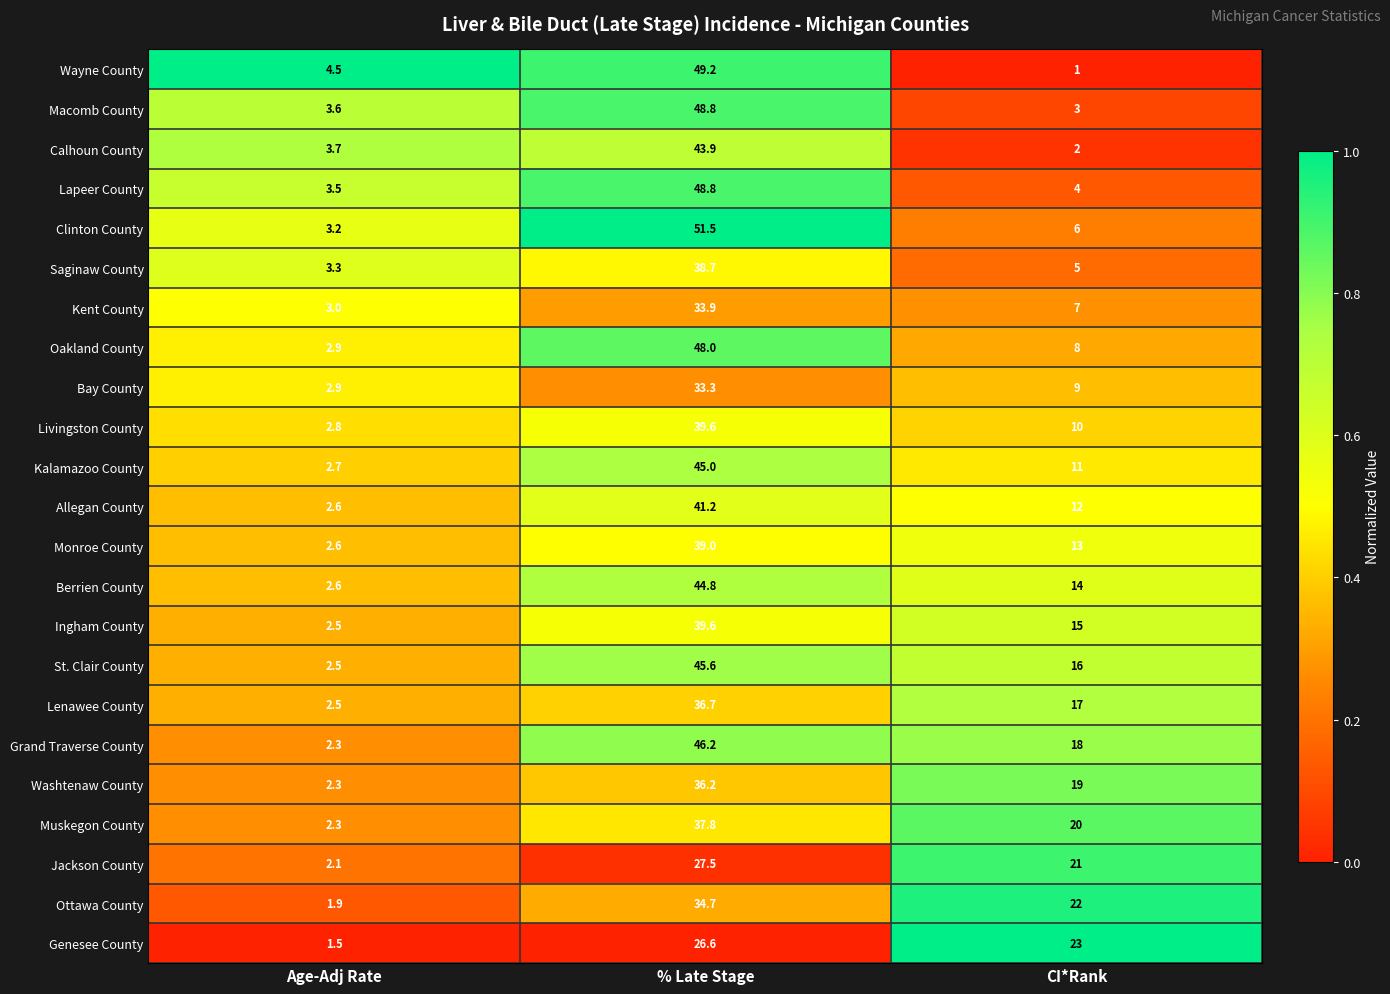

List the labels in order of Kalamazoo County value, largest first.

% Late Stage, CI*Rank, Age-Adj Rate